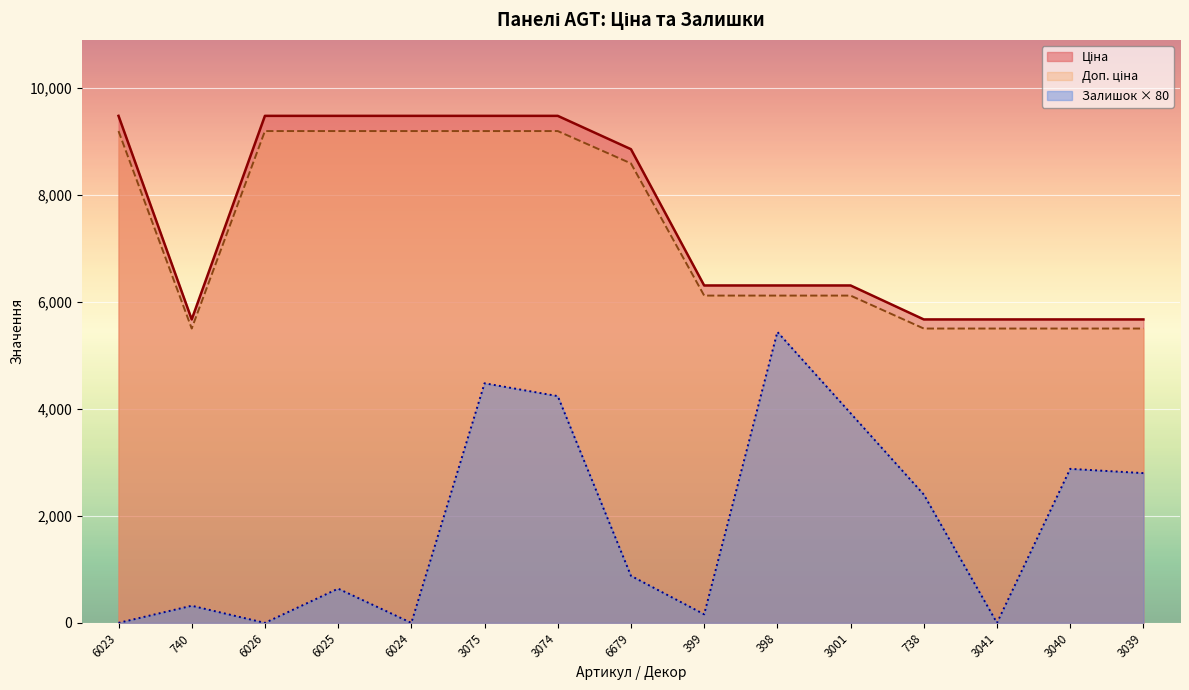

List the series in order of their peak value, highest first.

Ціна, Доп. ціна, Залишок